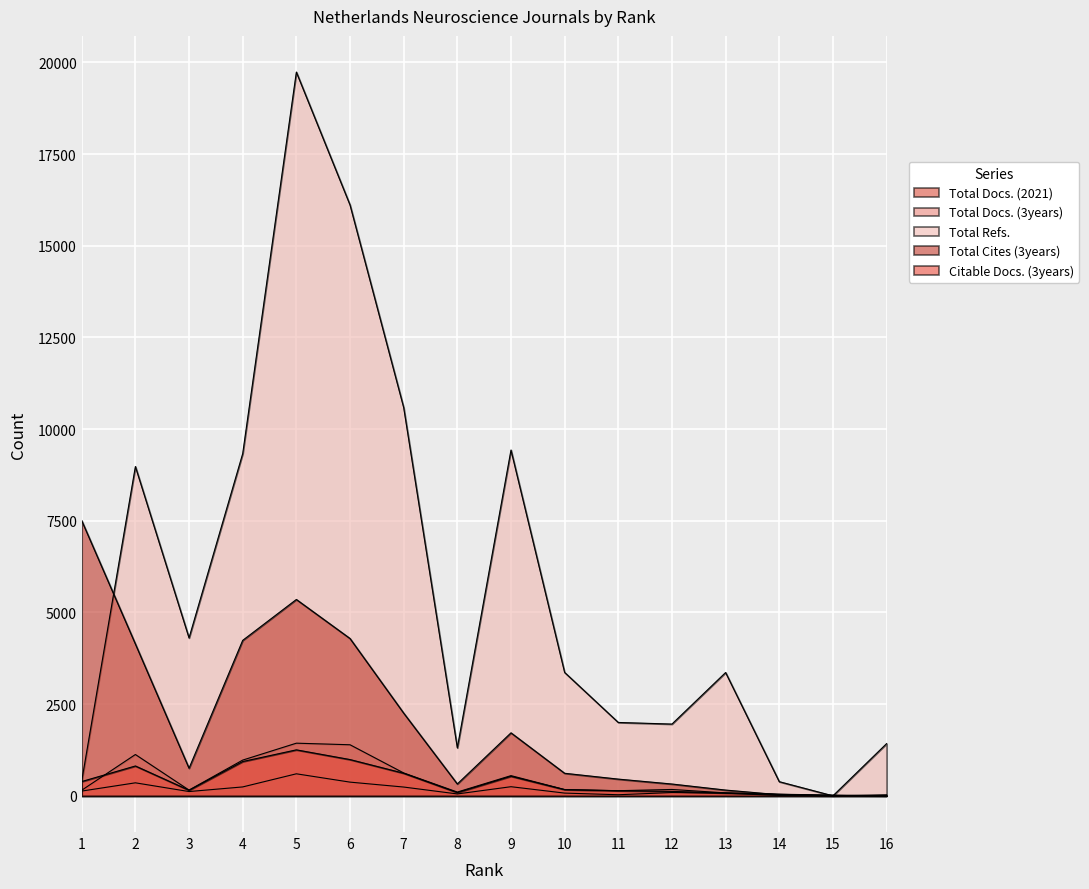

Which series has the largest range (max minus min)?

Total Refs.